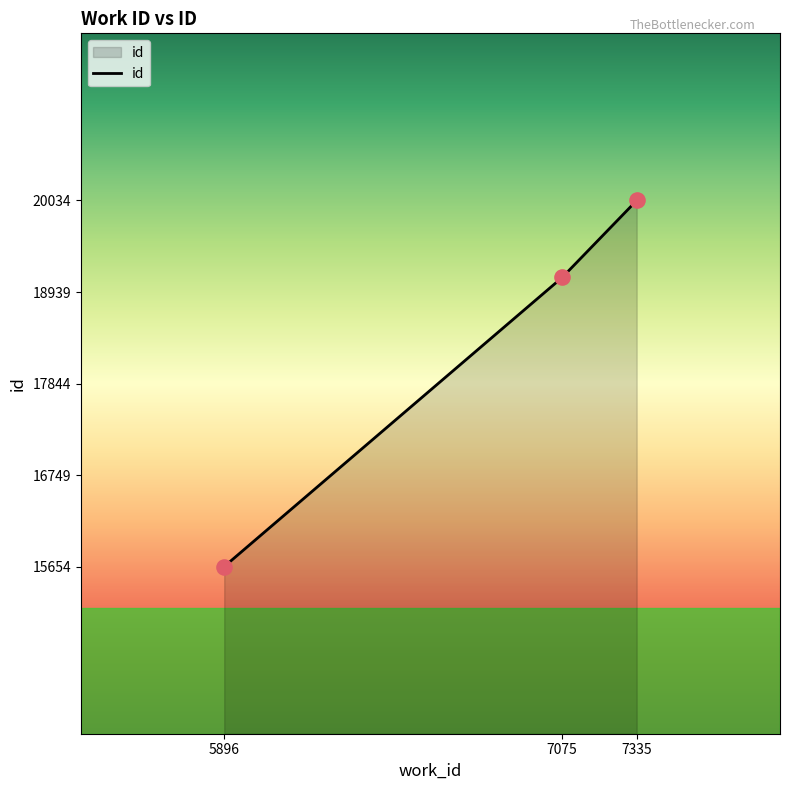

Approximately how many times larger is the value at 5896 compared to 7075?

0.8